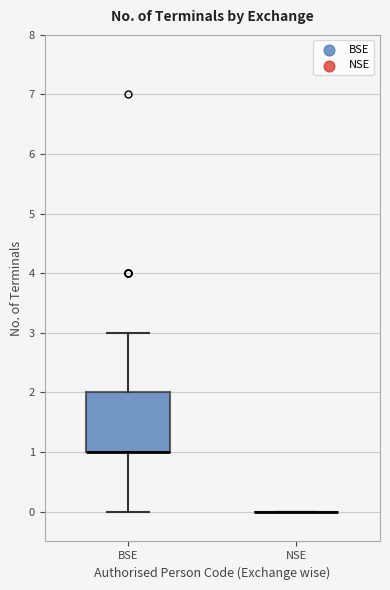

Reading left to right, read every box against the y-axis: the position of its median line, the range the box covers, and the ends of its whiskers. The values are not printed on the chart, so give them approximately, as read against the axis.

BSE: median 1 (drawn on the box's lower edge), box 1 to 2, whiskers 0 to 3
NSE: box collapsed to a line at 0, whiskers 0 to 0